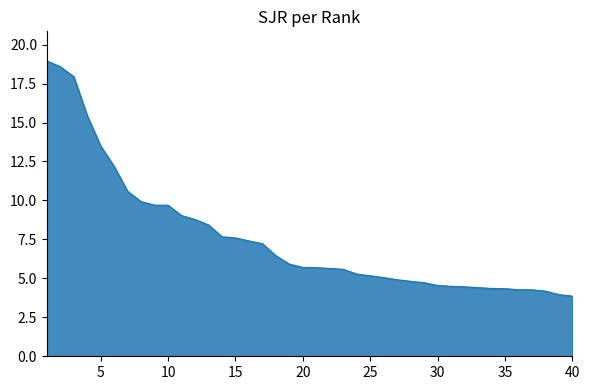

Does the chart display data point markers on the line(s)?

No